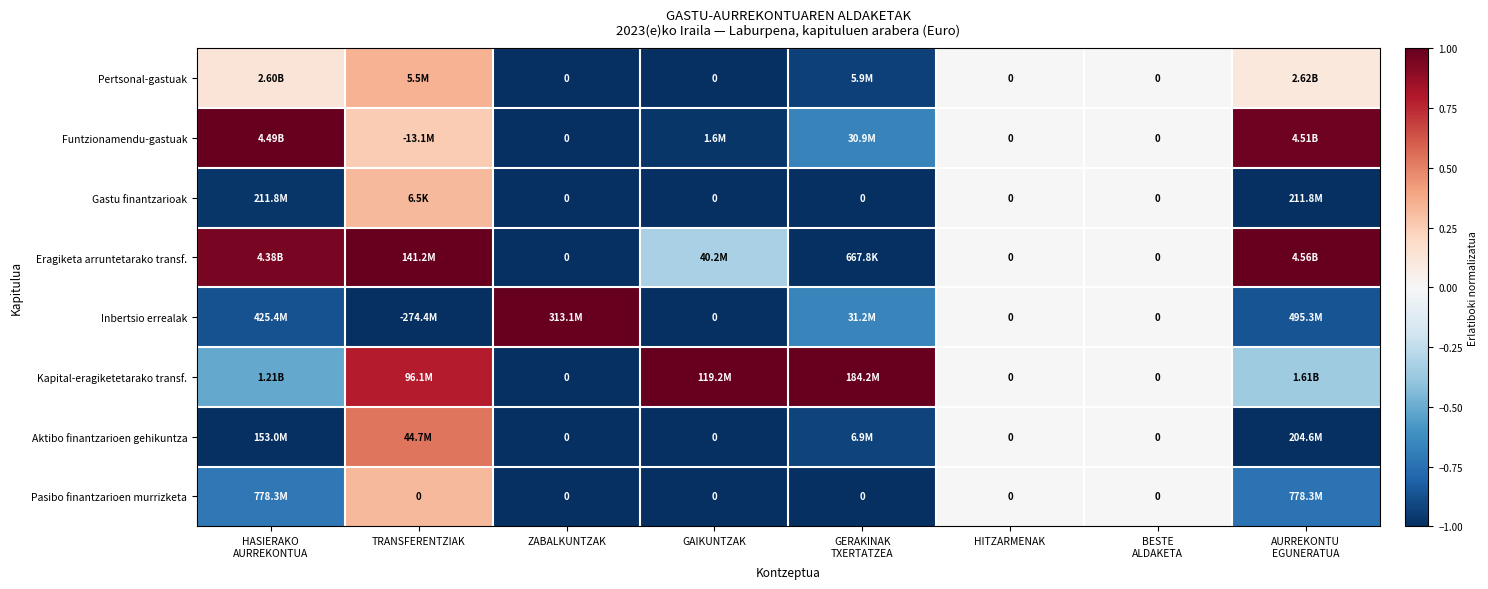

Is it true that Kapital-eragiketetarako transf. equals -0.2 at HASIERAKO AURREKONTUA?

False